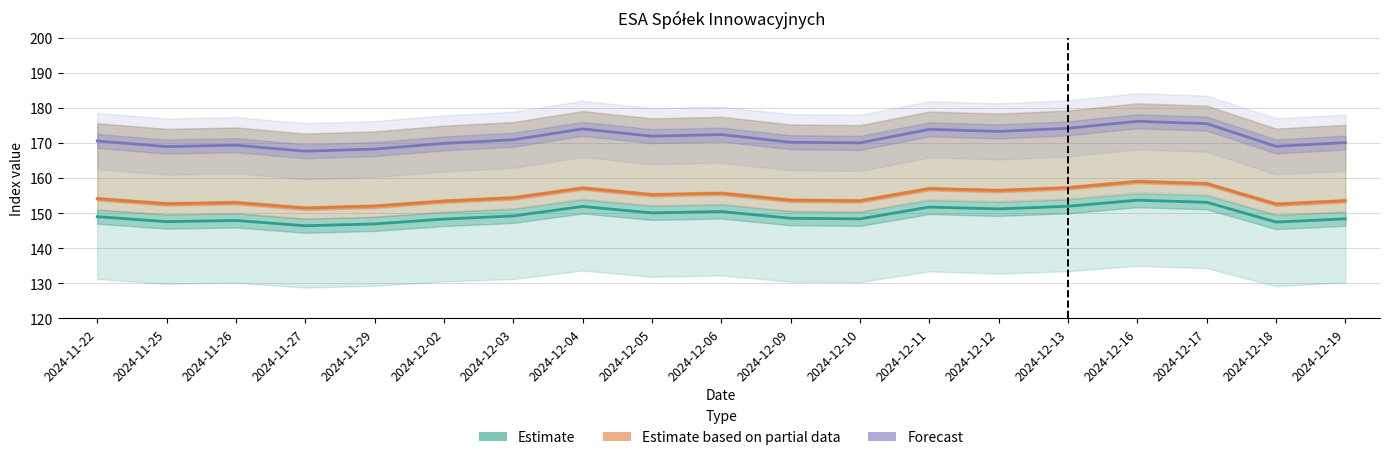

True or false: Estimate and Estimate based on partial data intersect in this chart.

False